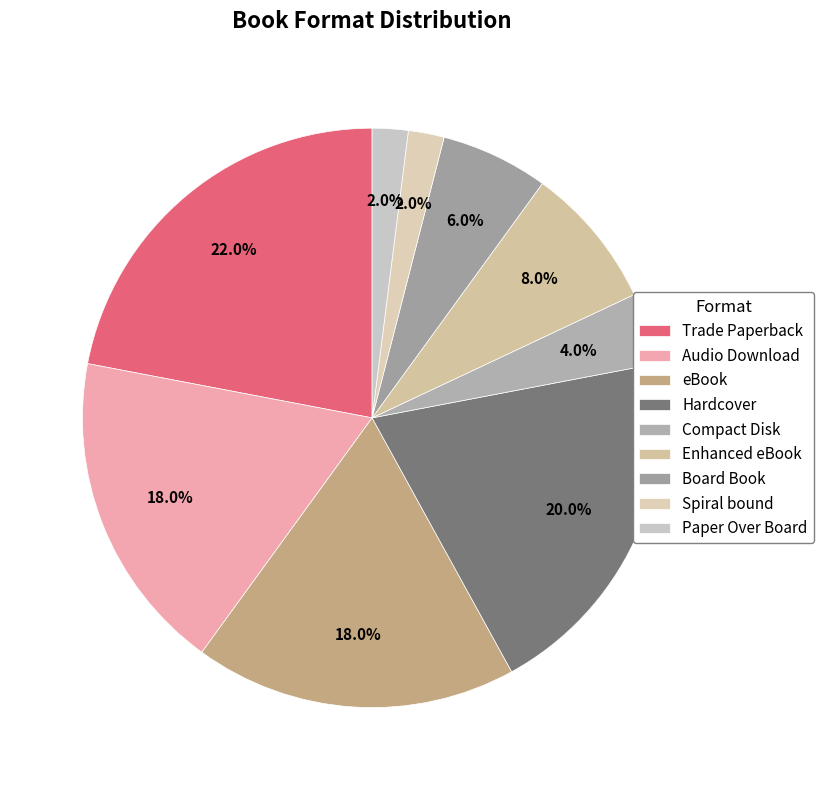

To the nearest percent, what is the combined percentage of eBook and Trade Paperback?

40%